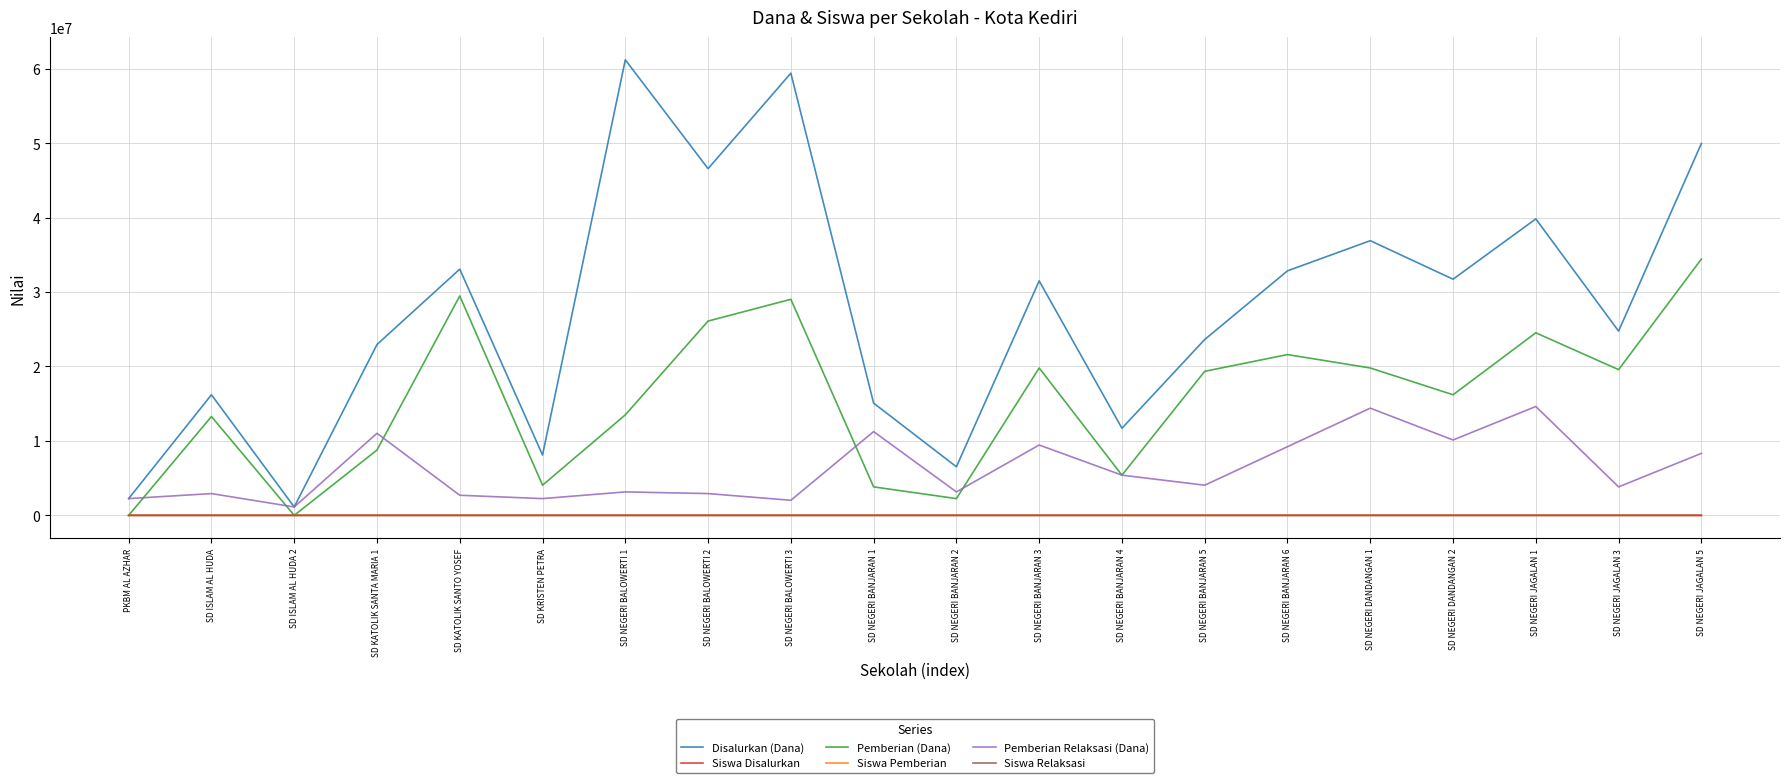

The value of Siswa Relaksasi at PKBM AL AZHAR is 5. True or false?

True